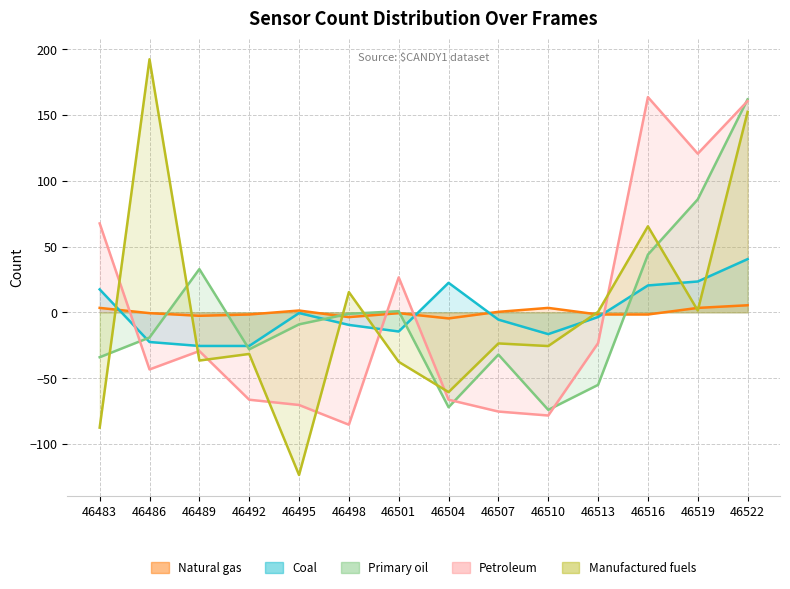

Reading left to right, extract all data points from this chart.

Natural gas: 3.4	-0.6	-2.6	-1.6	1.4	-3.6	-0.6	-4.6	0.4	3.4	-1.6	-1.6	3.4	5.4
Coal: 17.4	-22.6	-25.6	-25.6	-0.6	-9.6	-14.6	22.4	-5.6	-16.6	-3.6	20.4	23.4	40.4
Primary oil: -34.1	-19.1	32.9	-28.1	-9.1	-1.1	0.9	-72.1	-32.1	-74.1	-55.1	43.9	85.9	161.9
Petroleum: 67.6	-43.4	-29.4	-66.4	-70.4	-85.4	26.6	-66.4	-75.4	-78.4	-23.4	163.6	120.6	160.6
Manufactured fuels: -87.6	192.4	-36.6	-31.6	-123.6	15.4	-37.6	-60.6	-23.6	-25.6	0.4	65.4	1.4	152.4